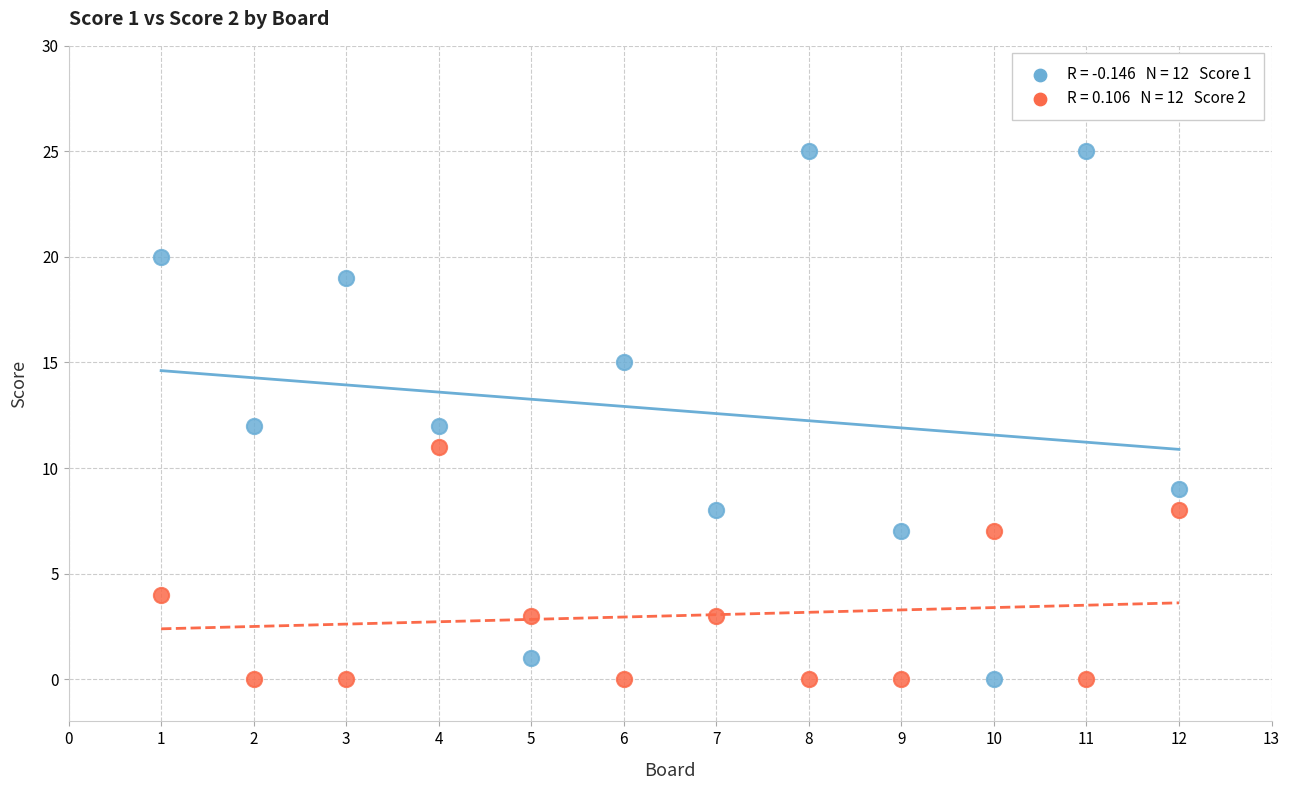

Across all data points, what is the range of Y values (max minus min)?

25